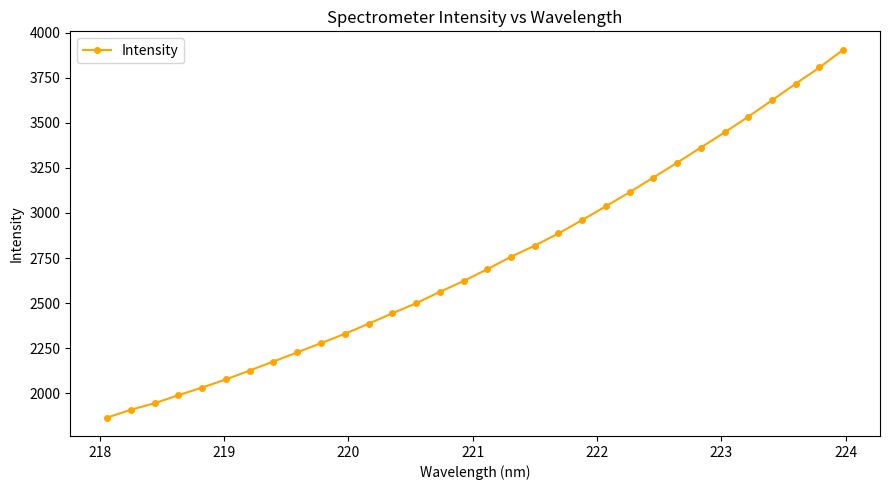

What is the value of the 28th point from the left?

3533.6